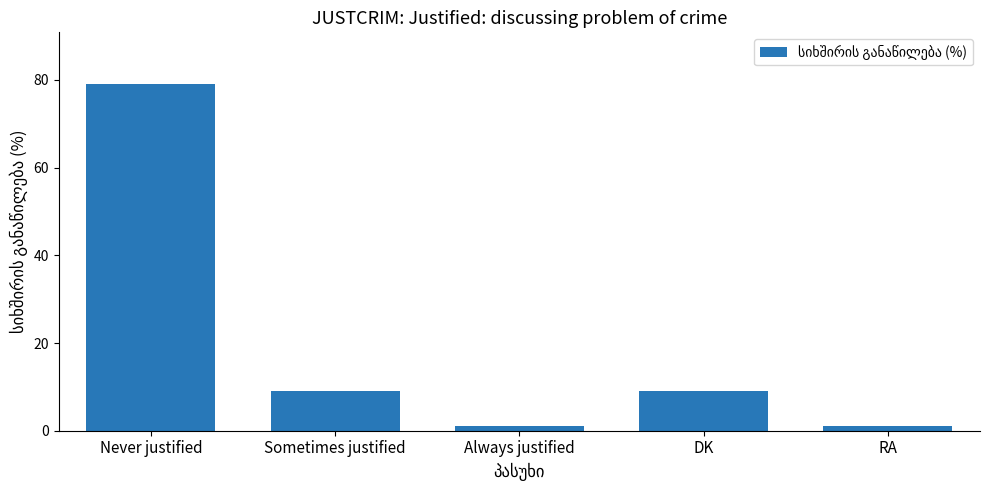

Reading left to right, transcribe all the data shown in this chart.

79	9	1	9	1